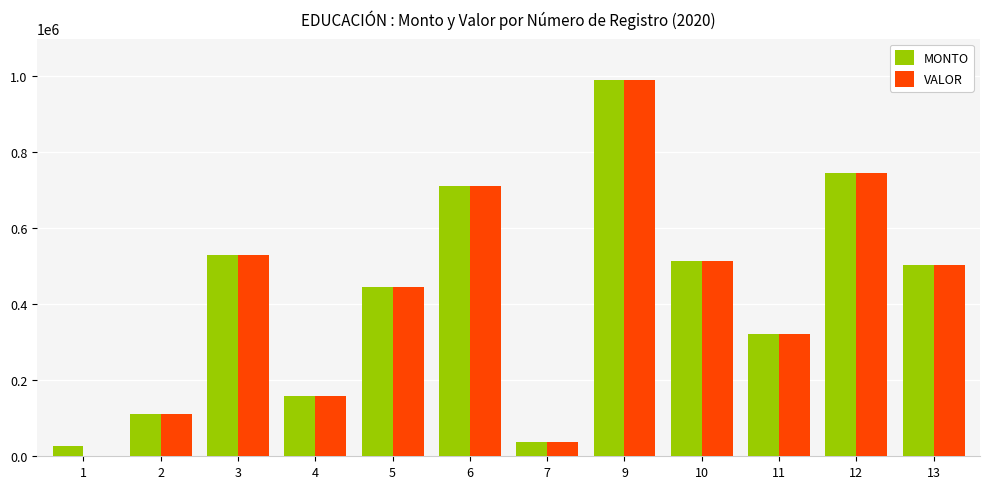

Reading right to left, extract all data points from this chart.

MONTO: 504674	744902	320797	513578	989464	37451	712848	445382	158061	530562	110634	27194
VALOR: 504673	744902	320797	513578	989462	37452	712848	445380	158063	530563	110633	0